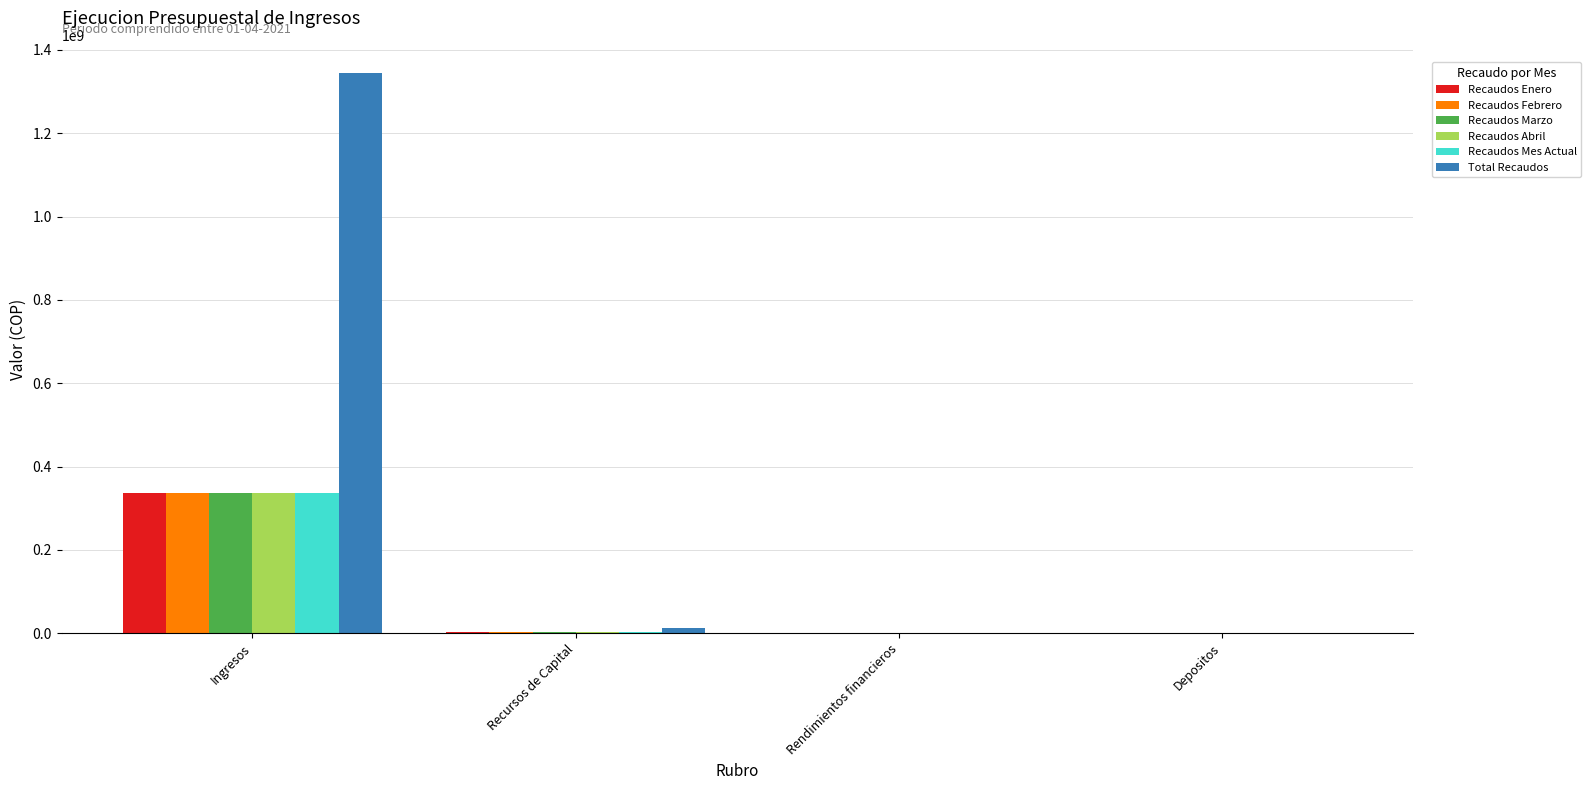

What is the sum of the Recaudos Febrero values at Rendimientos financieros and Ingresos?

336133019.3